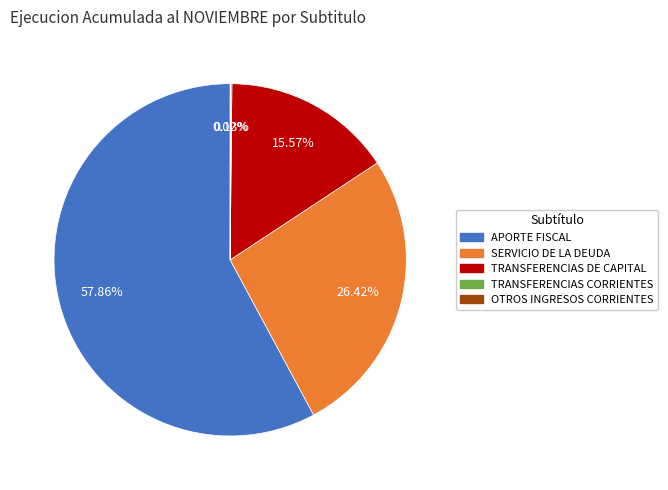

Is the sum of SERVICIO DE LA DEUDA and TRANSFERENCIAS DE CAPITAL greater than half?

No